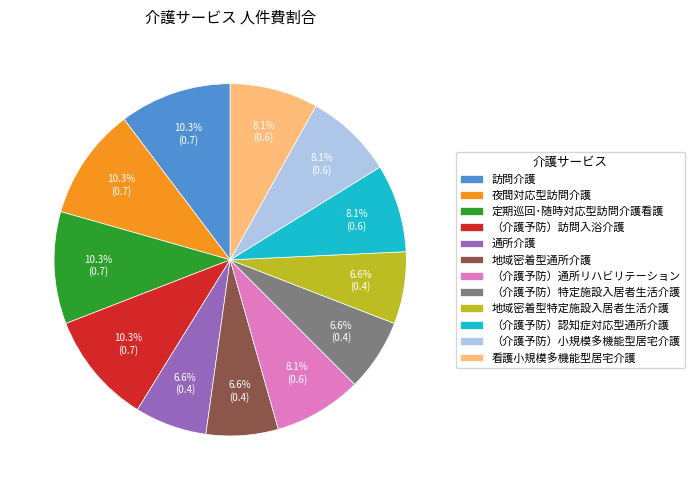

To the nearest percent, what percentage of the pie is 看護小規模多機能型居宅介護?

8%